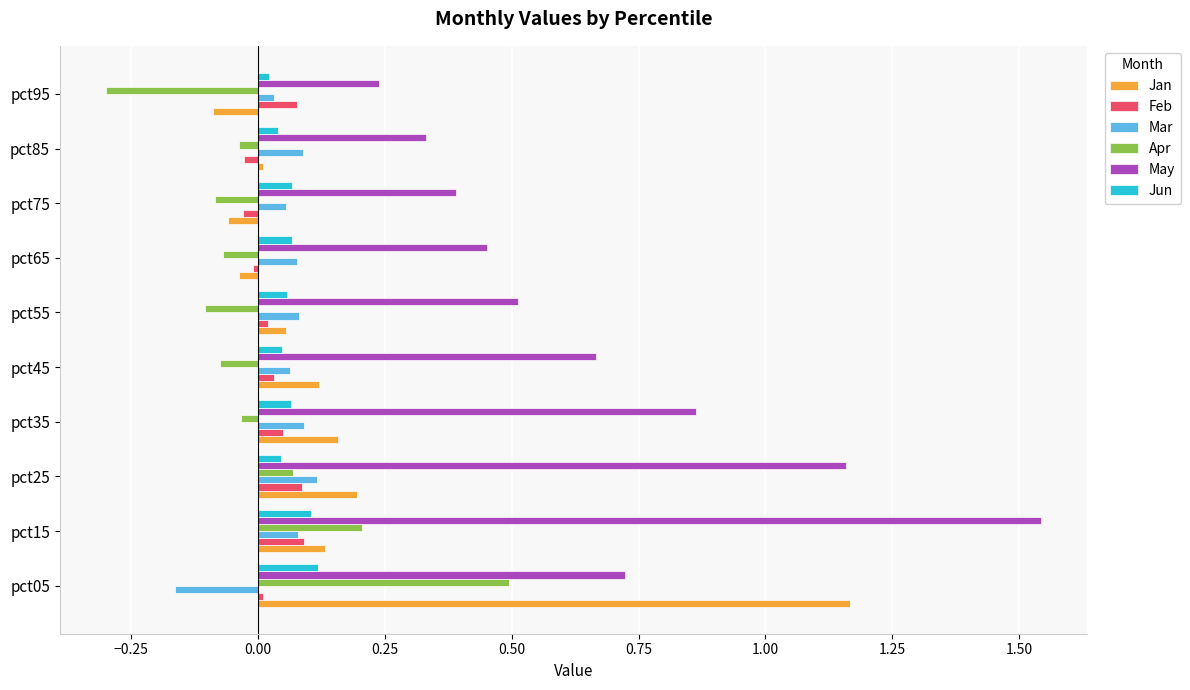

How many Mar values are between 0 and 1?

9